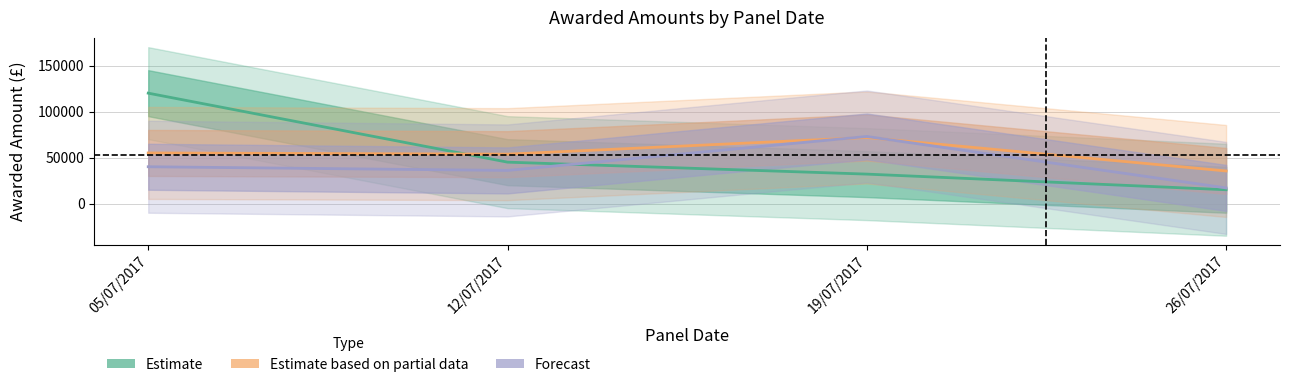

How many times do Estimate based on partial data and Estimate cross each other?

1